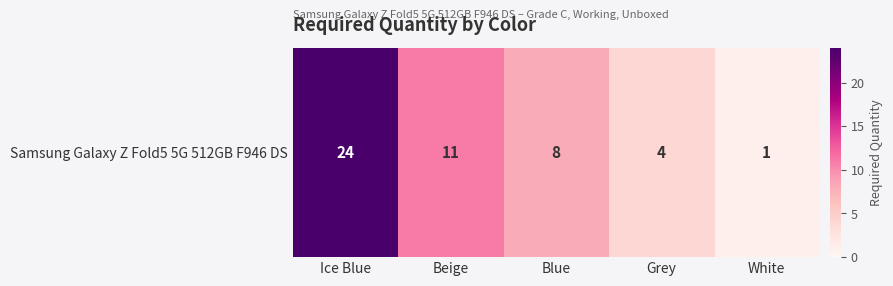

Rank the categories by value from highest to lowest.

Ice Blue, Beige, Blue, Grey, White